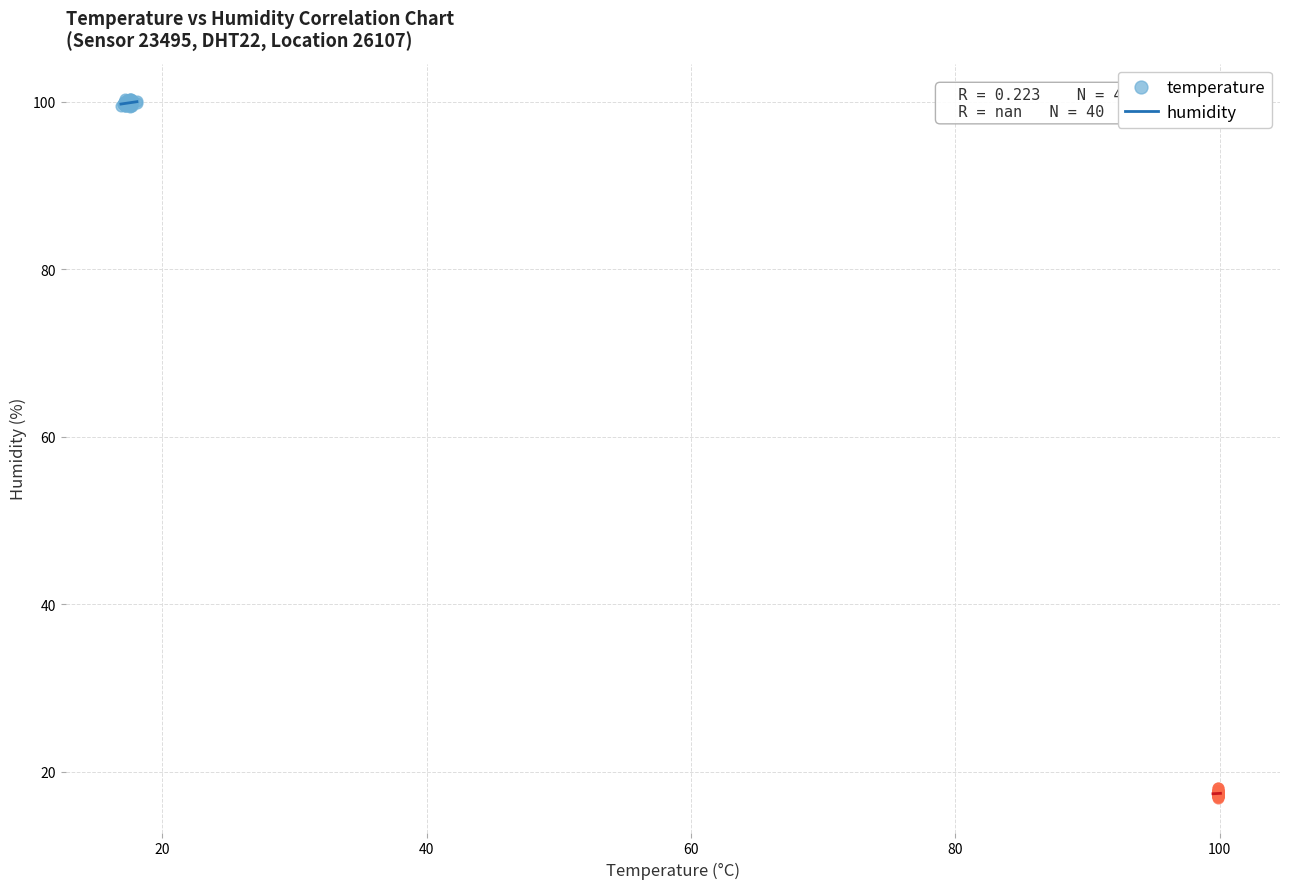

Which series reaches the minimum Y coordinate?

humidity